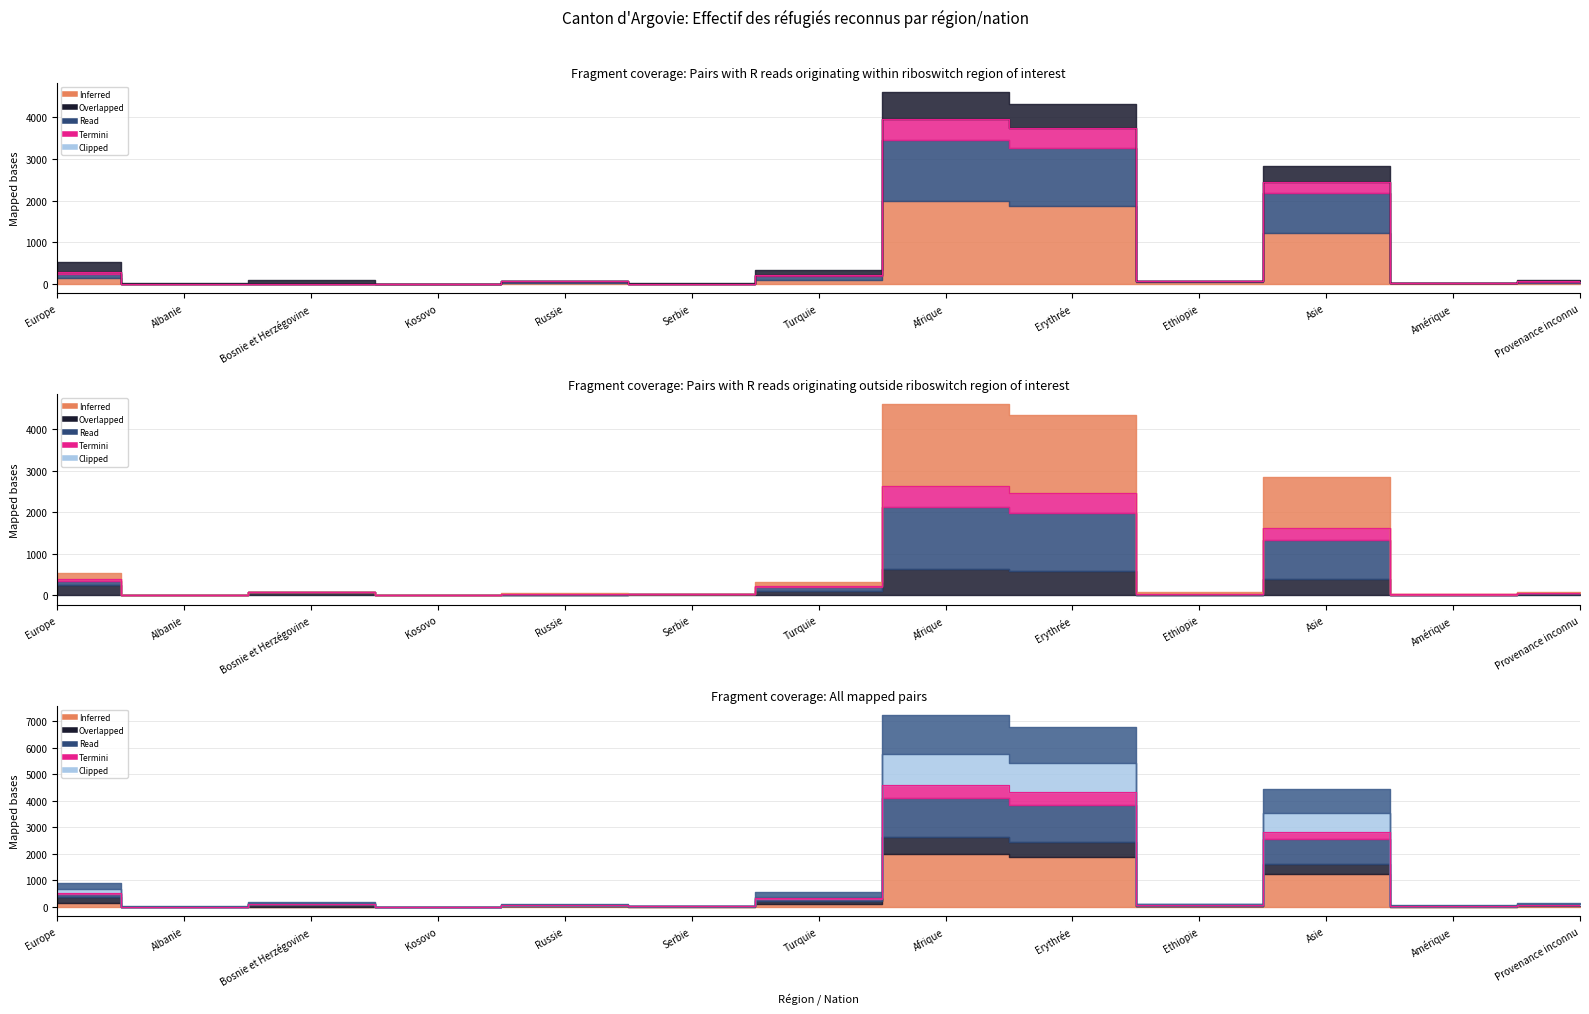

The value of Total B (Permis B) at Afrique is 3966. True or false?

True